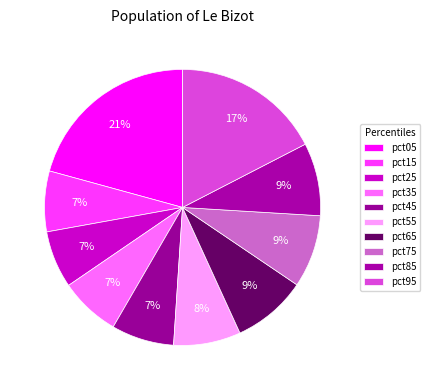

How many slices are in this pie chart?

10